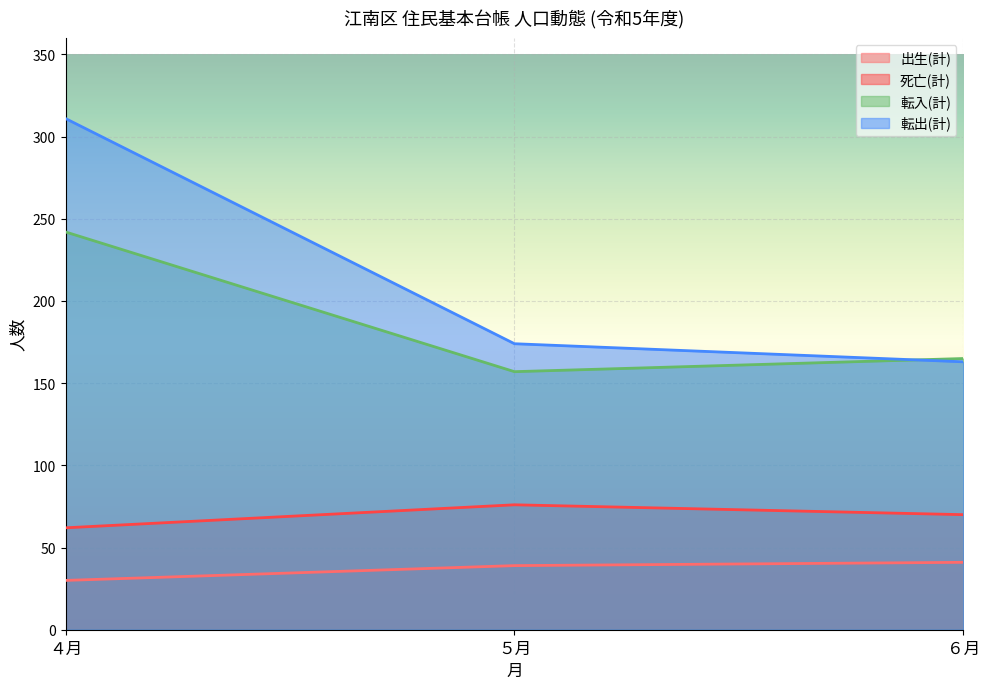

Rank the series at ６月 from lowest to highest value.

出生(計), 死亡(計), 転出(計), 転入(計)